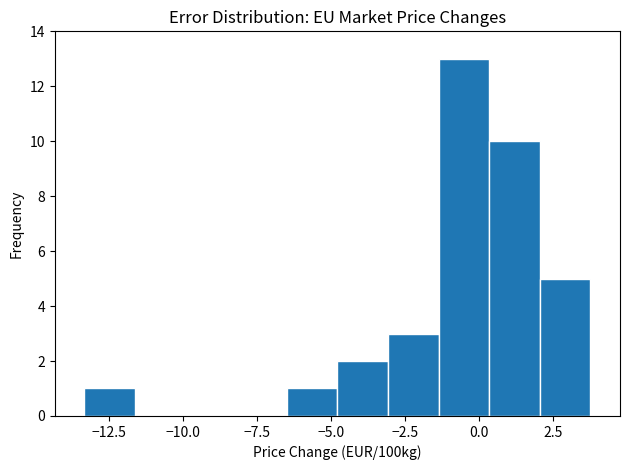

Read against the x-axis, roughly where is the centre of the tallest bar?

-0.5